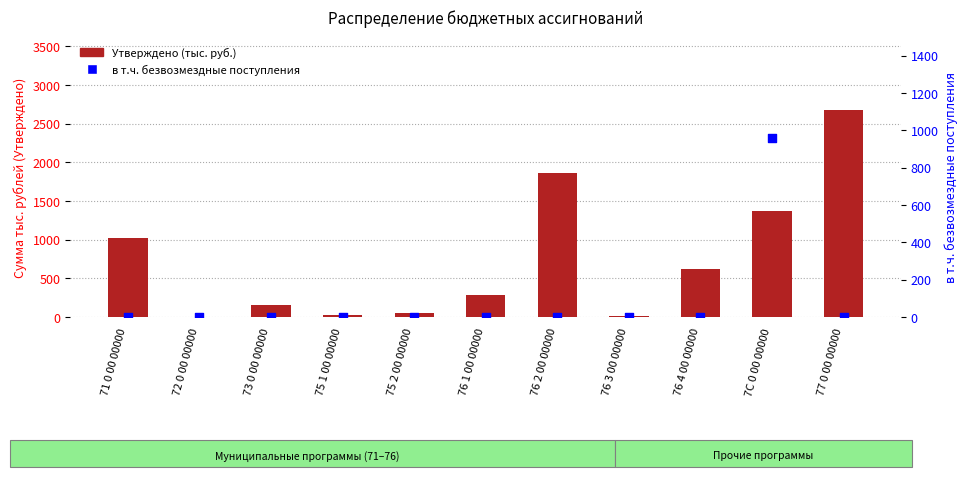

Which series reaches the maximum Y coordinate?

Утверждено (тыс. руб.)